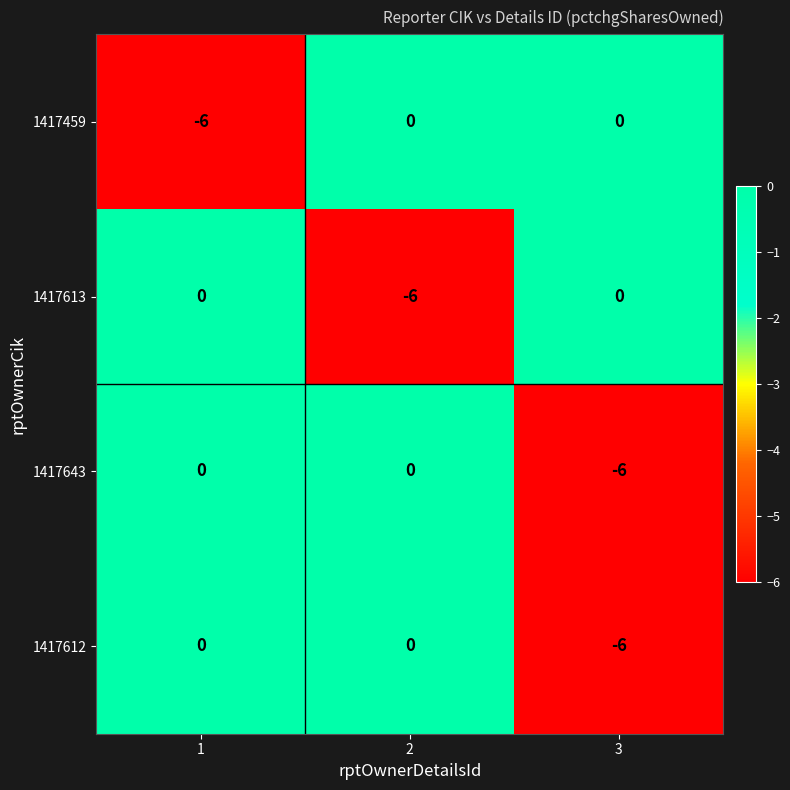

Count the 1417643 values in the range -6 to 0.

3